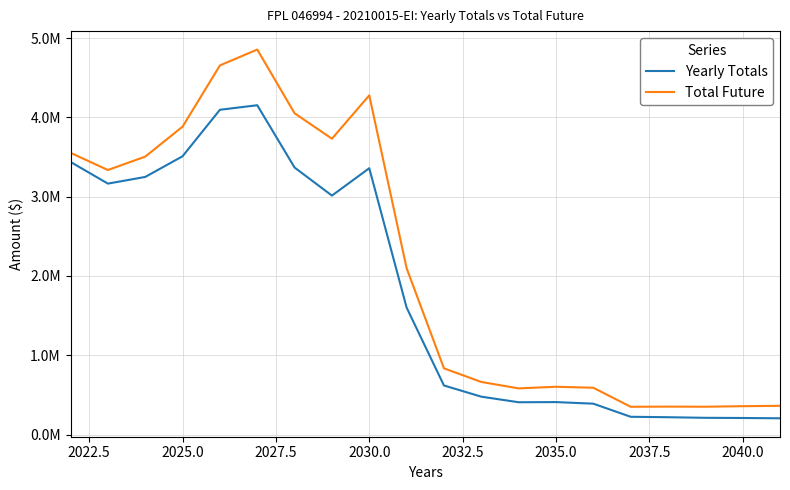

Does the chart have visible grid lines?

Yes